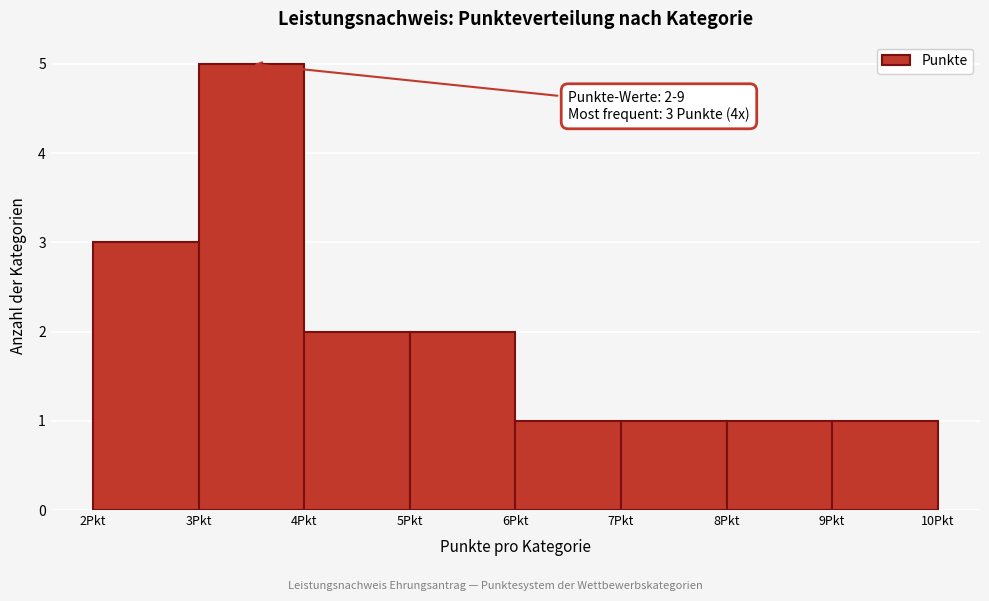

Which range on the x-axis has the tallest bar?

3 to 4